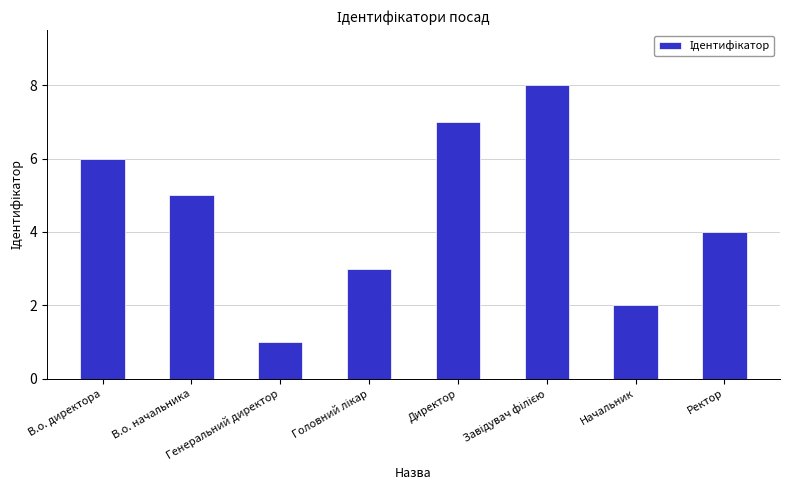

What is the value of the 8th bar from the left?

4